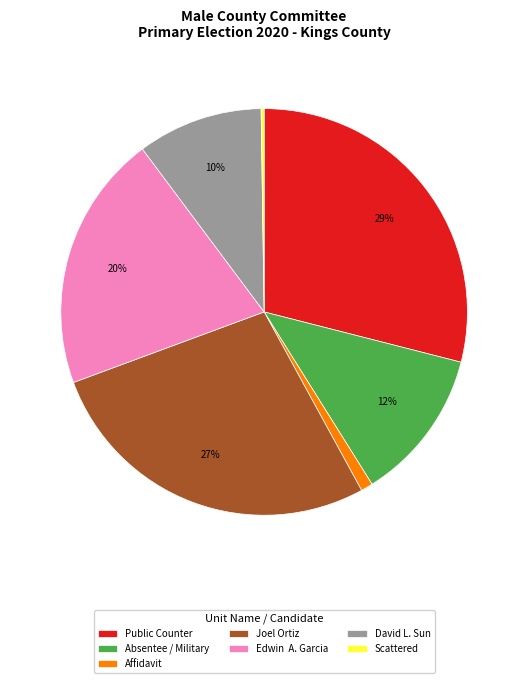

What is the largest slice in the pie chart?

Public Counter